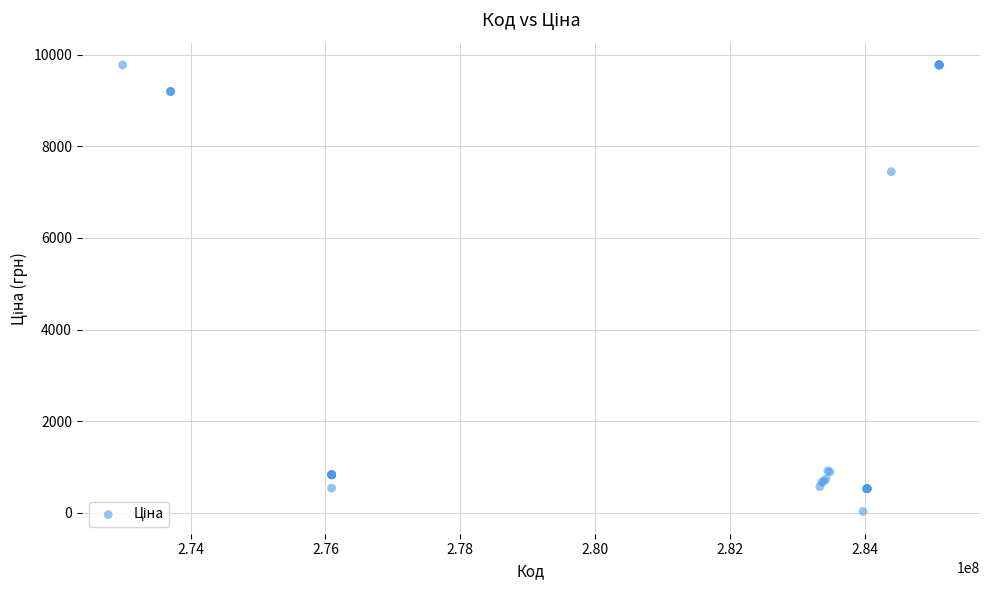

What Y value in the scatter plot is closest to 4903?

7444.6